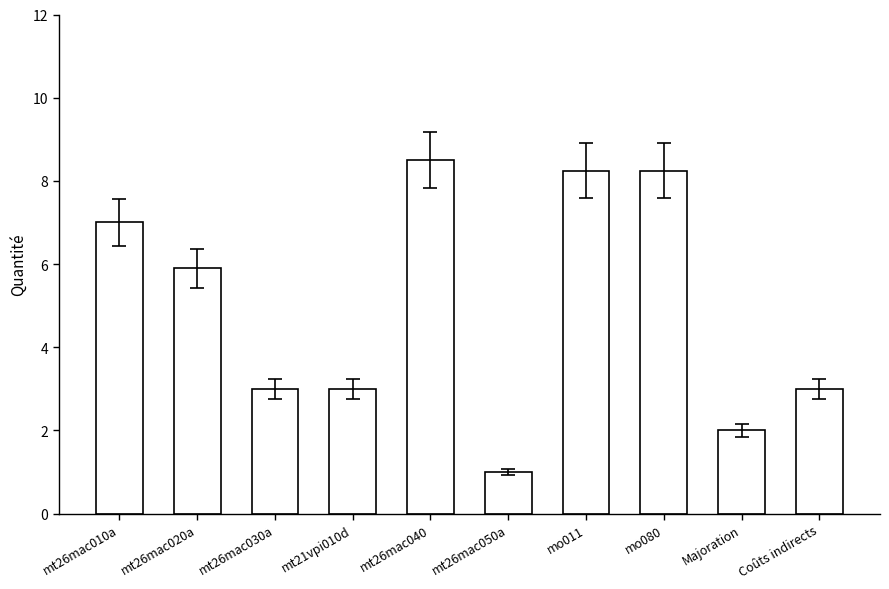

What position from the right is mt26mac030a?

8